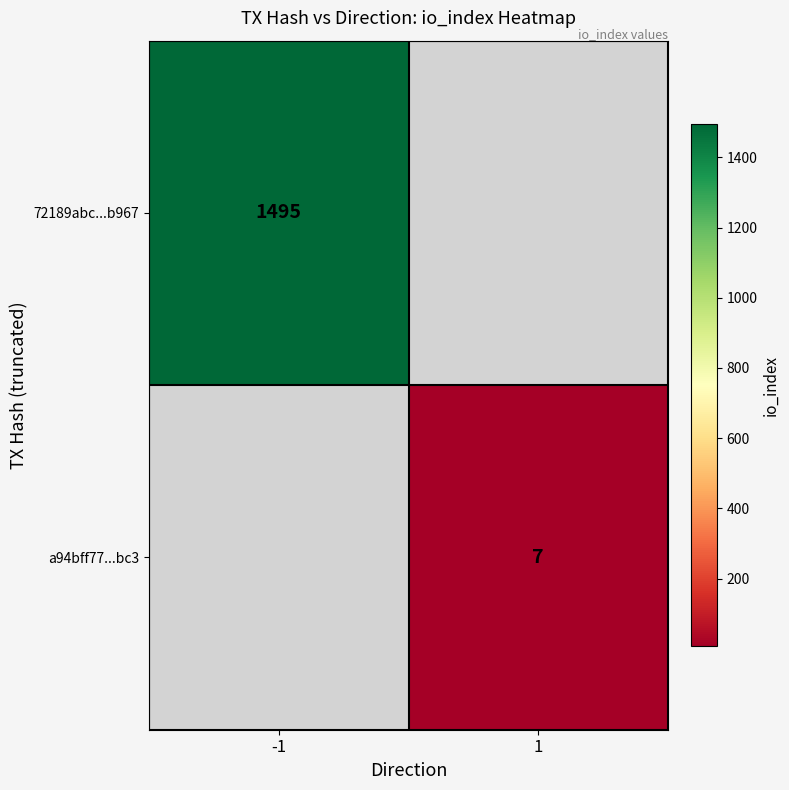

Is it true that a94bff77...bc3 equals 11 at 1?

False